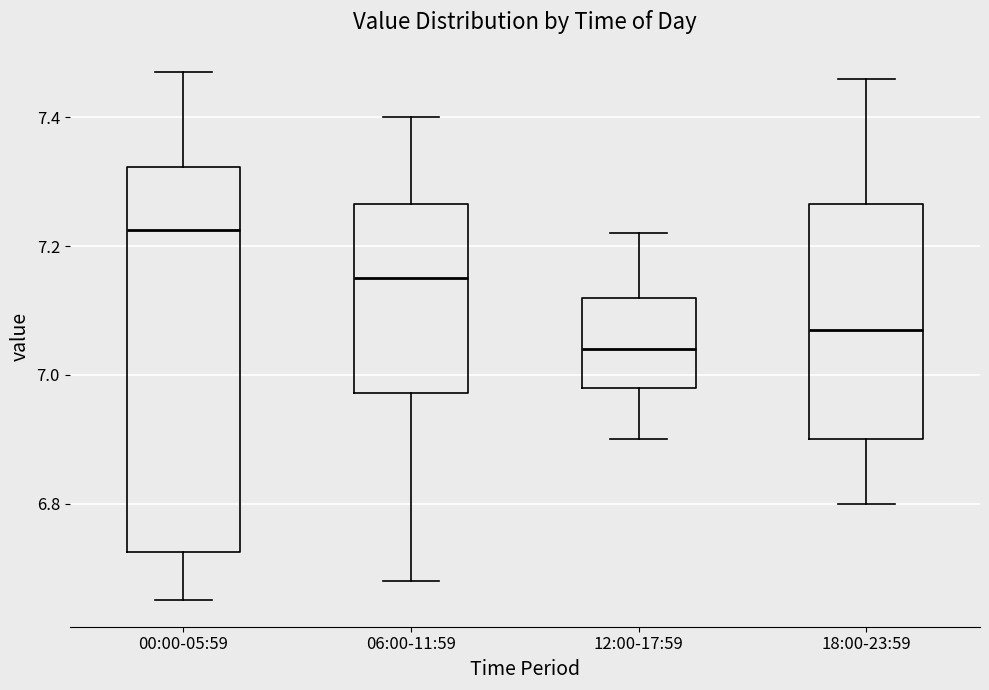

Reading left to right, read every box against the y-axis: the position of its median line, the range the box covers, and the ends of its whiskers. The values are not printed on the chart, so give them approximately, as read against the axis.

00:00-05:59: median 7.22, box 6.72 to 7.32, whiskers 6.66 to 7.48
06:00-11:59: median 7.16, box 6.98 to 7.26, whiskers 6.68 to 7.40
12:00-17:59: median 7.04, box 6.98 to 7.12, whiskers 6.90 to 7.22
18:00-23:59: median 7.08, box 6.90 to 7.26, whiskers 6.80 to 7.46